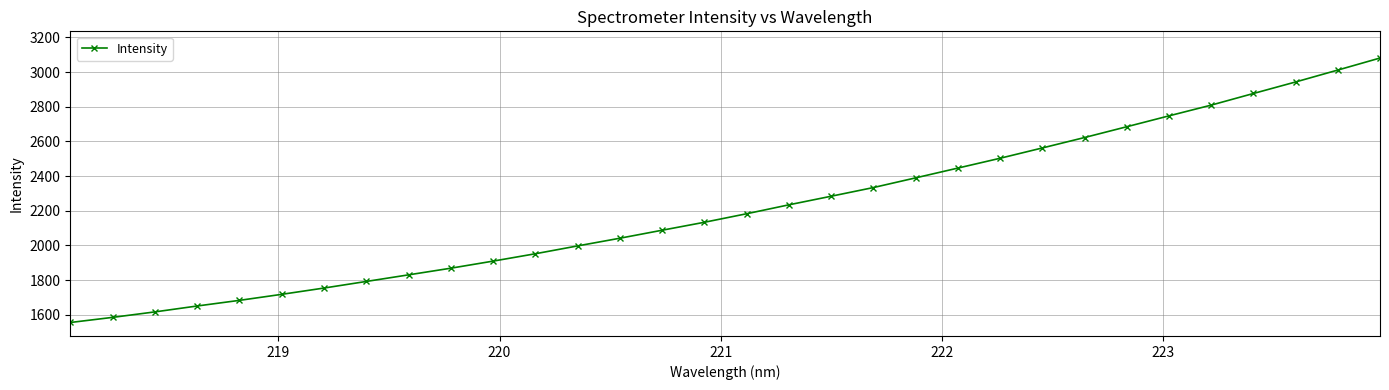

What is the greatest value displayed?

3080.9